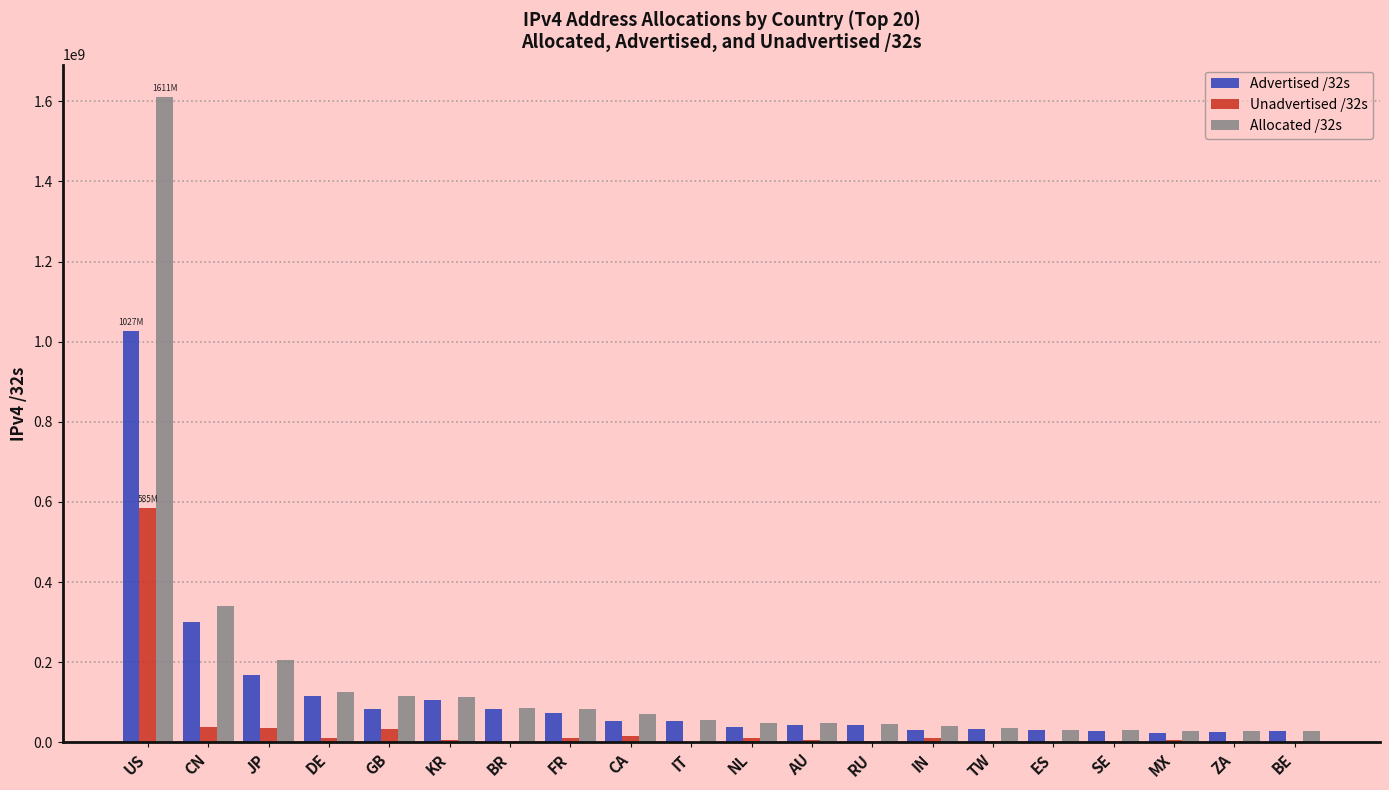

Which category has the highest value in the Allocated /32s series?

US